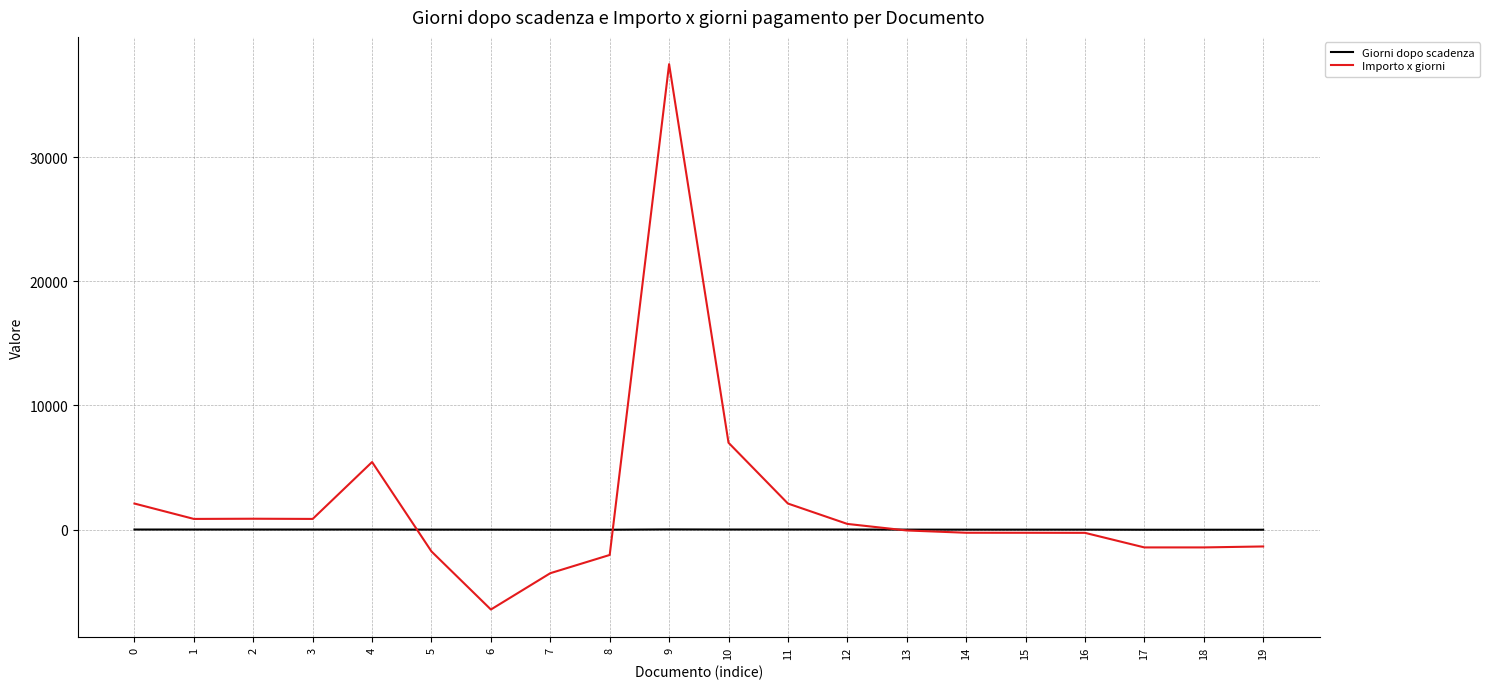

List the series in order of their overall mean, lowest first.

Giorni dopo scadenza, Importo x giorni